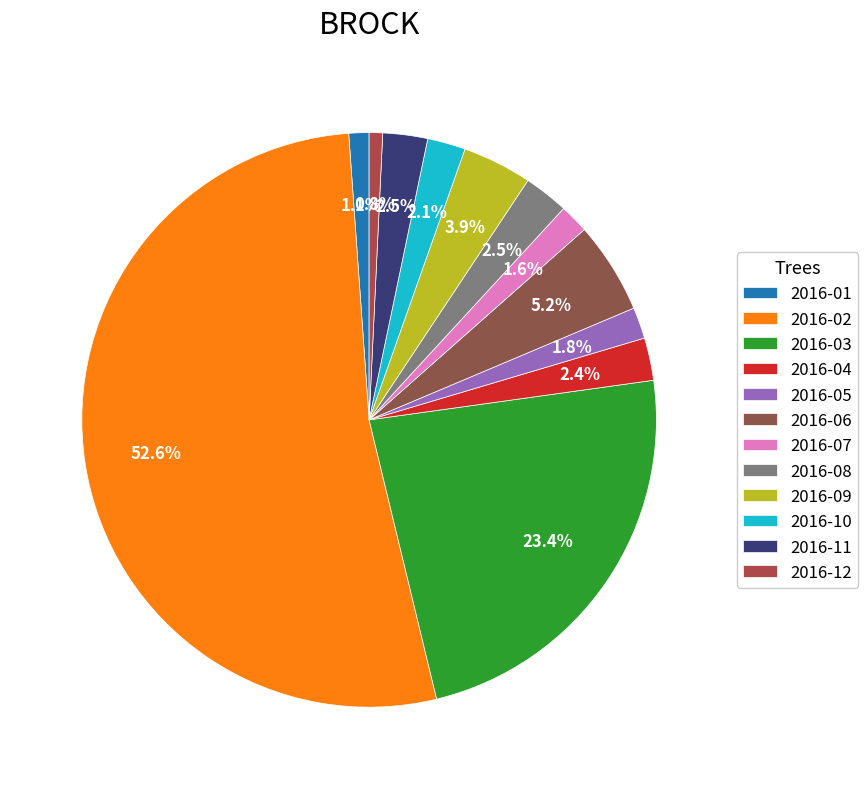

To the nearest percent, what percentage of the pie is 2016-02?

53%